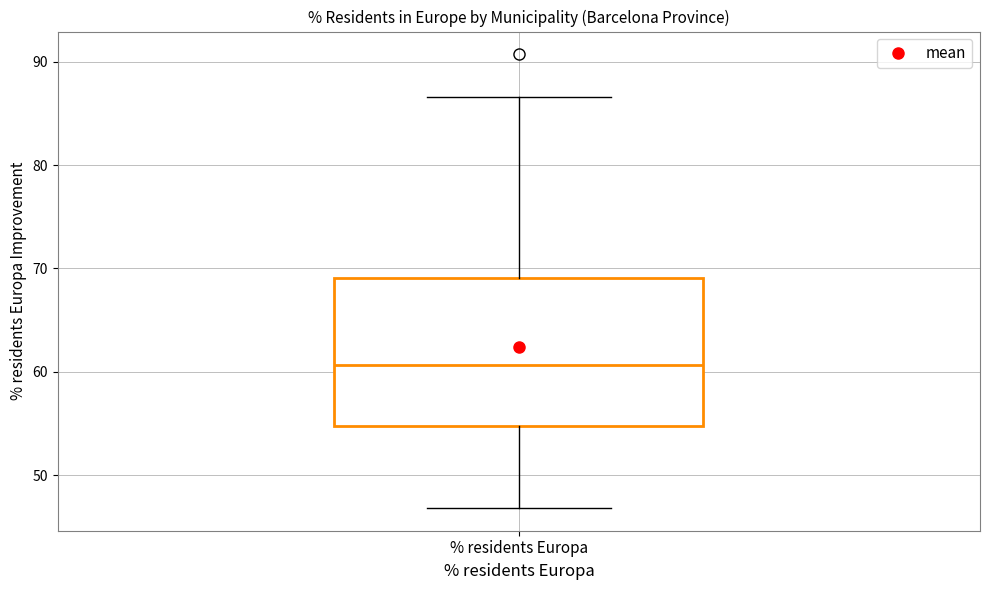

Where does the lower whisker of the box for % residents Europa end on the y-axis? The values are not printed on the chart, so give them approximately, as read against the axis.

47